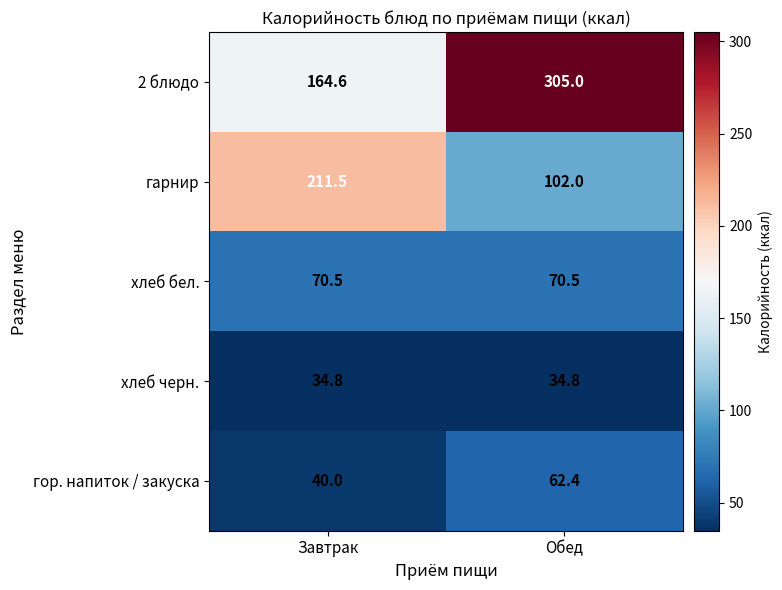

Where does the гор. напиток / закуска series first go above 62?

Обед